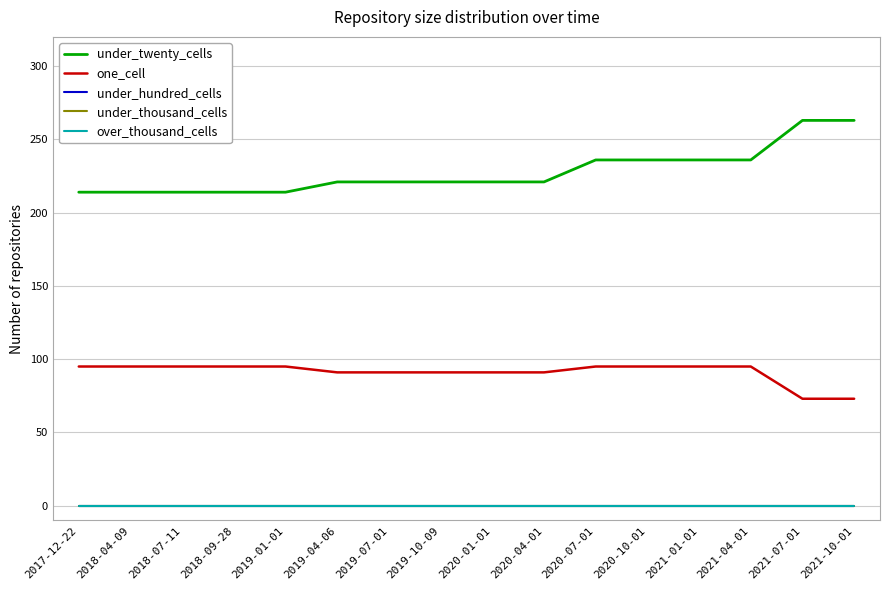

Is this an area chart (filled region under the line)?

No